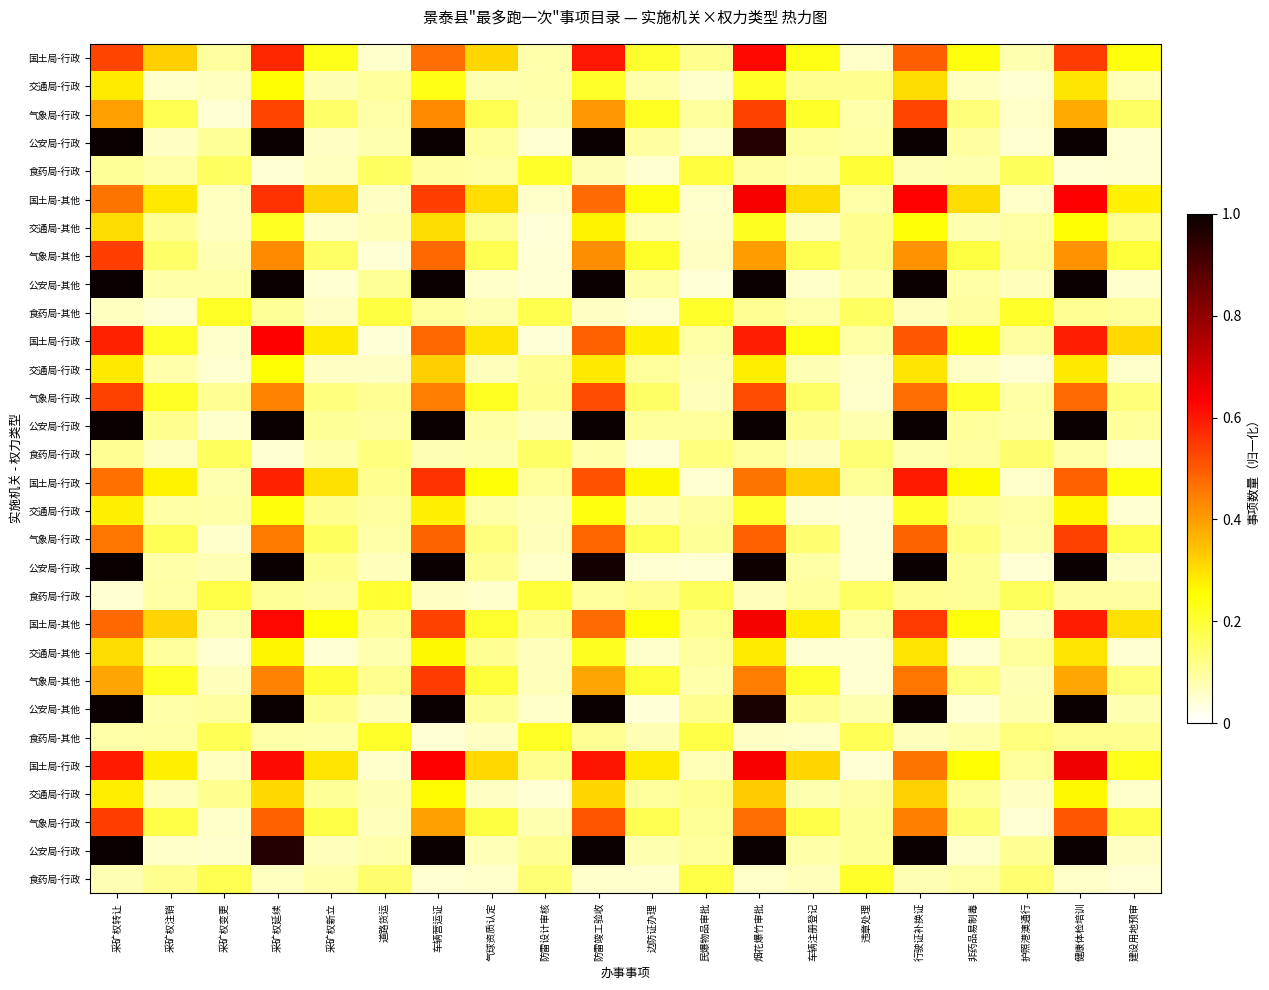

At which category is the sum across all series the highest?

烟花爆竹审批